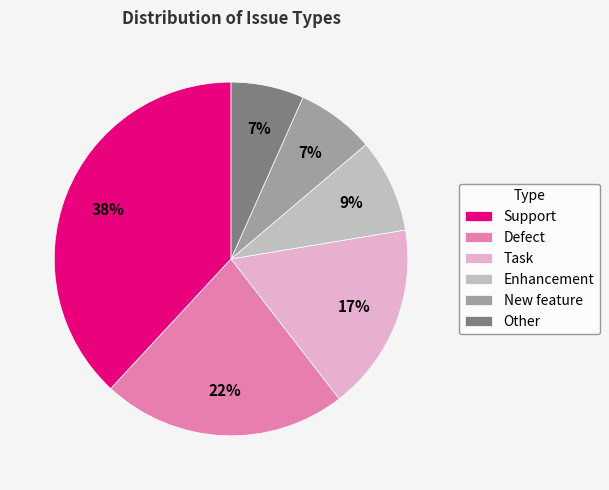

What is the largest slice in the pie chart?

Support